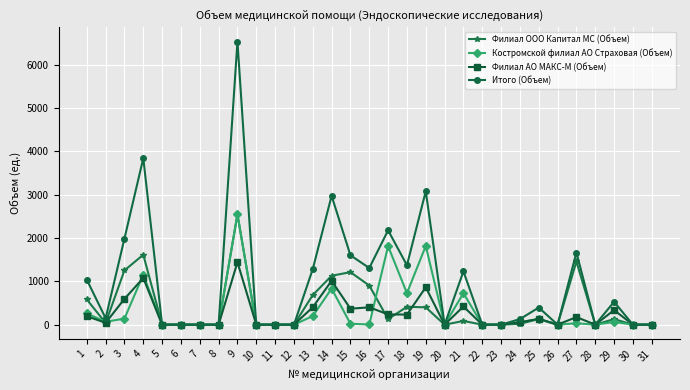

What is the difference between the highest and lowest values at 16?

1303